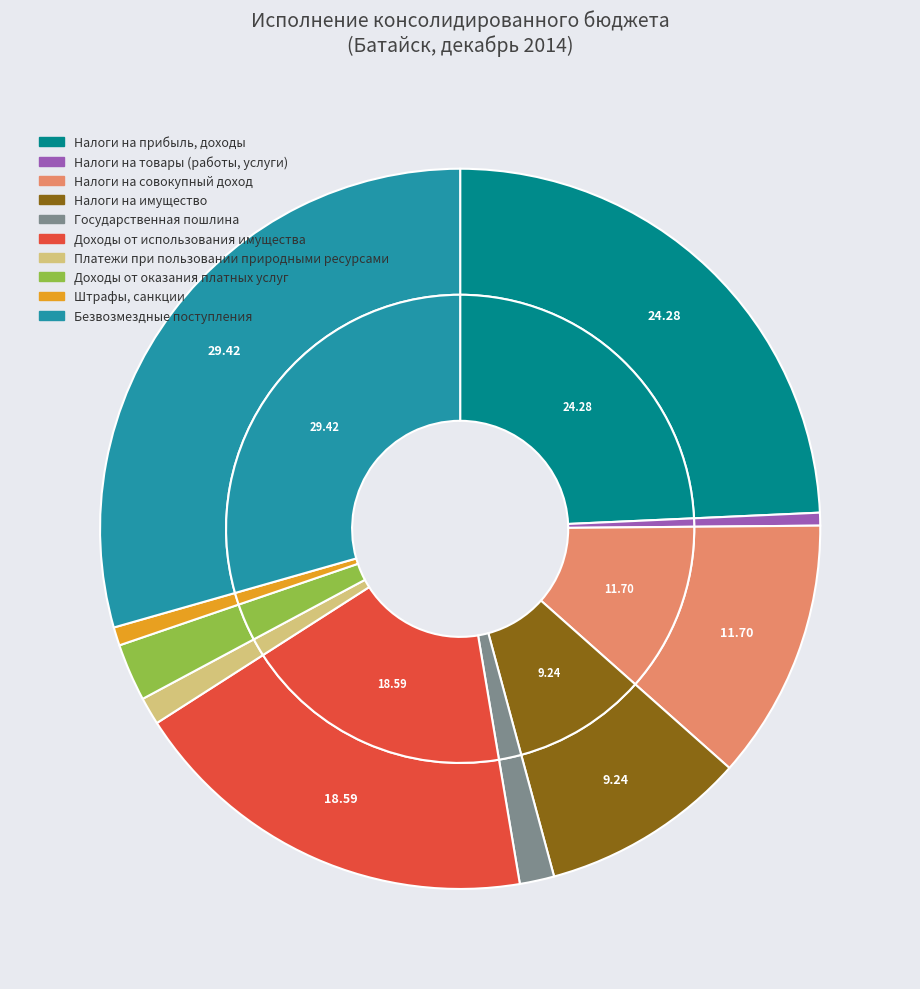

What is the total percentage of ДОХОДЫ ОТ ОКАЗАНИЯ ПЛАТНЫХ УСЛУГ and ДОХОДЫ ОТ ИСПОЛЬЗОВАНИЯ ИМУЩЕСТВА?

21.2%